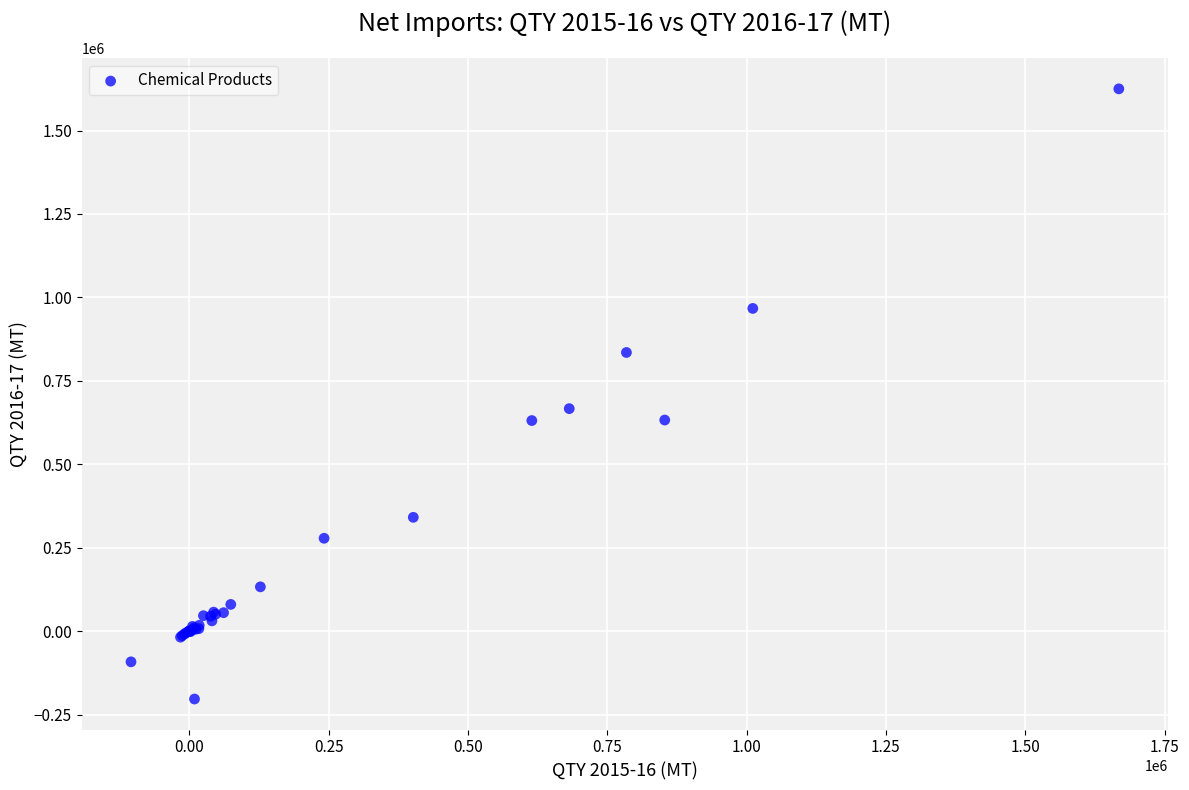

What Y value in the scatter plot is closest to 710700?

666641